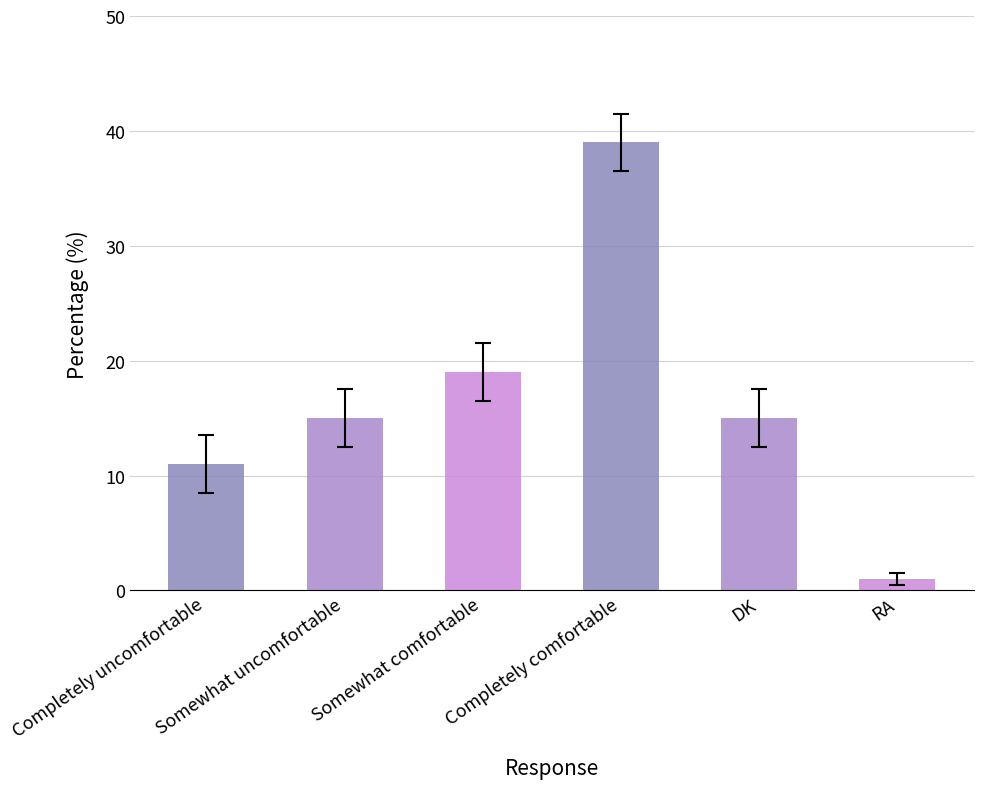

Which category has the lowest value across all series?

RA